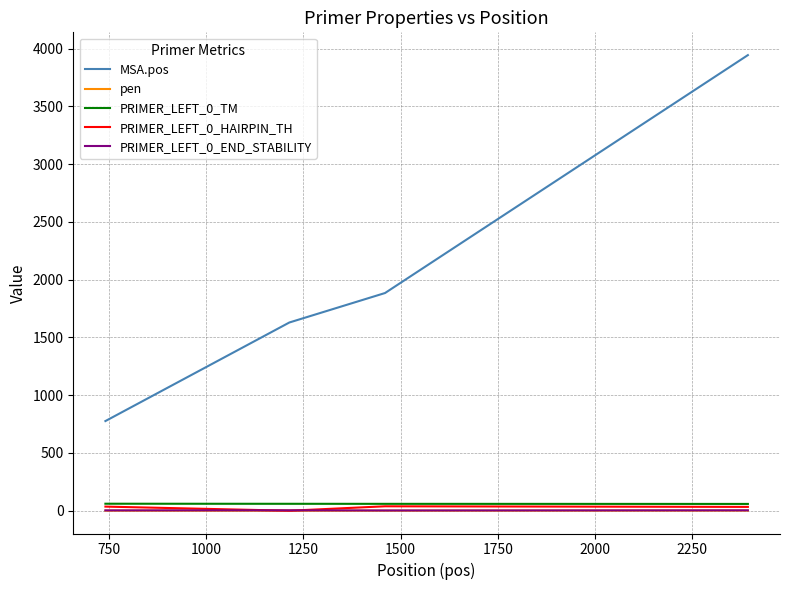

Which series has the widest spread of values?

MSA.pos